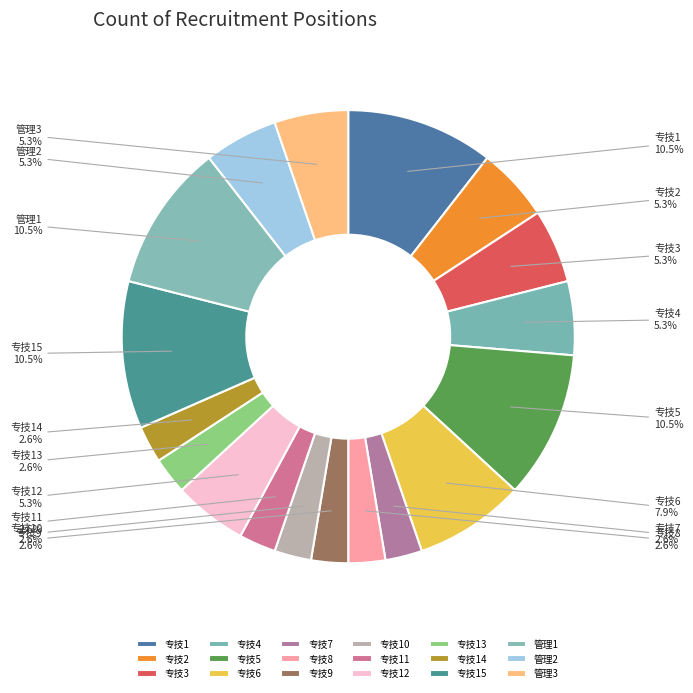

Approximately how many times larger is the value at 专技15 compared to 专技4?

2.0